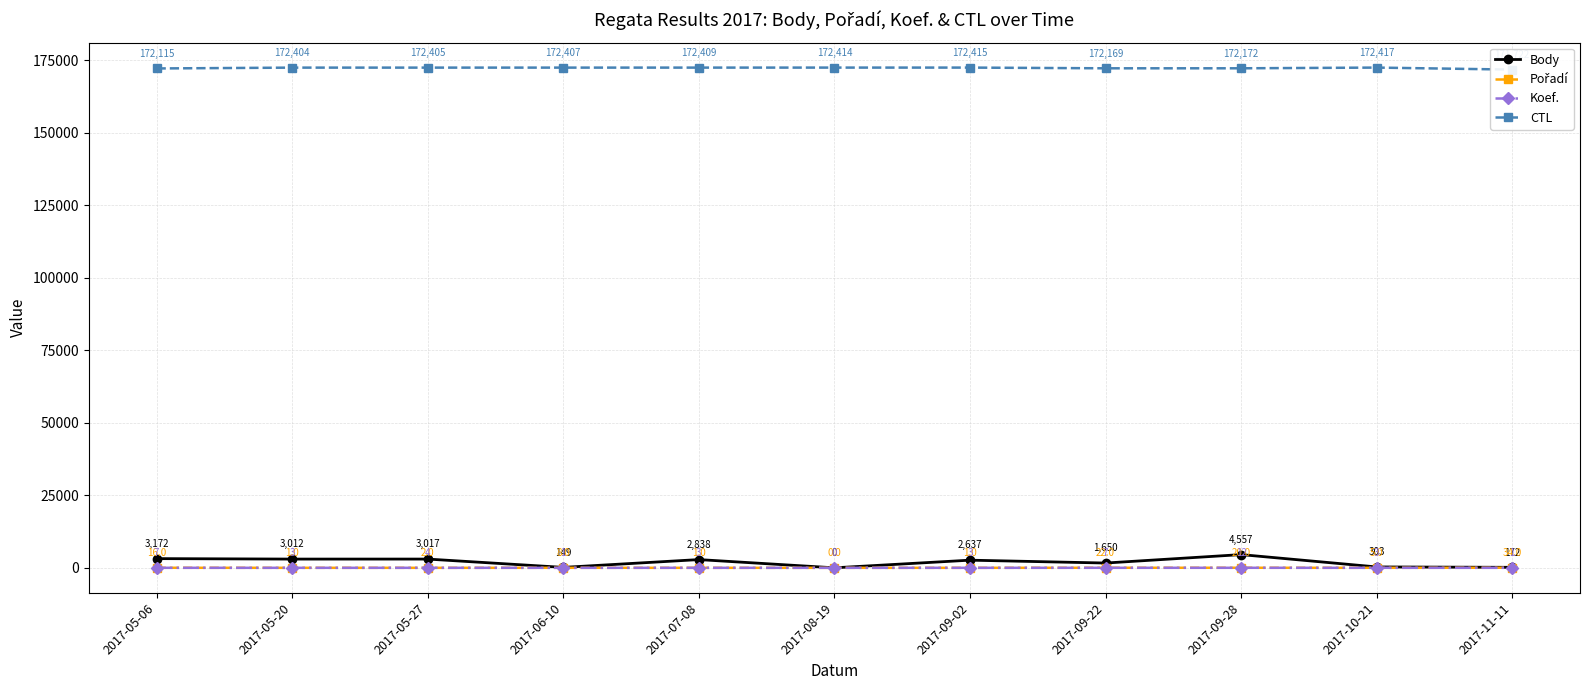

Which series has the largest total across all categories?

CTL